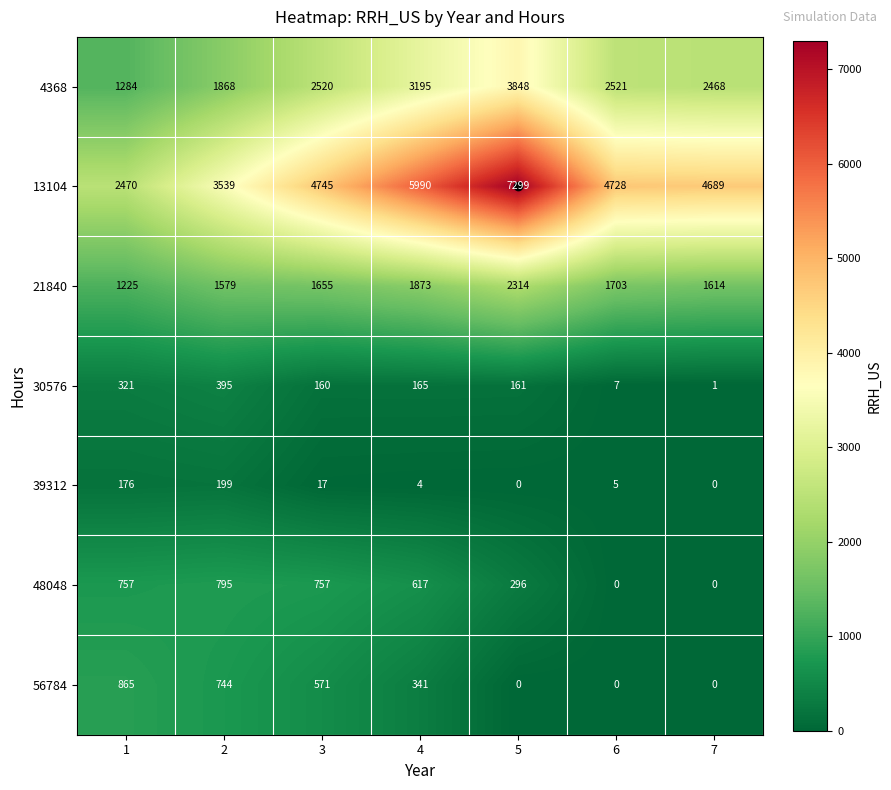

What is the maximum value shown in the chart?

7299